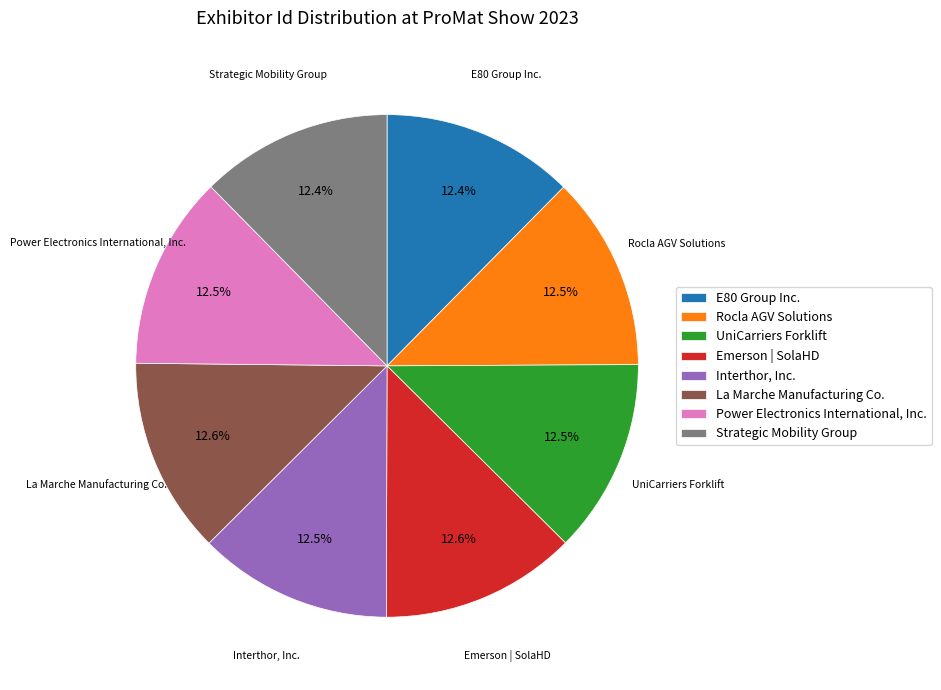

Approximately how many times larger is the value at La Marche Manufacturing Co. compared to UniCarriers Forklift?

1.0